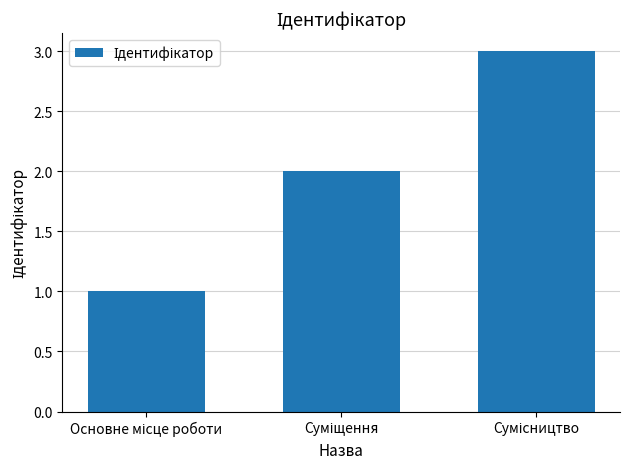

What is the sum of all values?

6